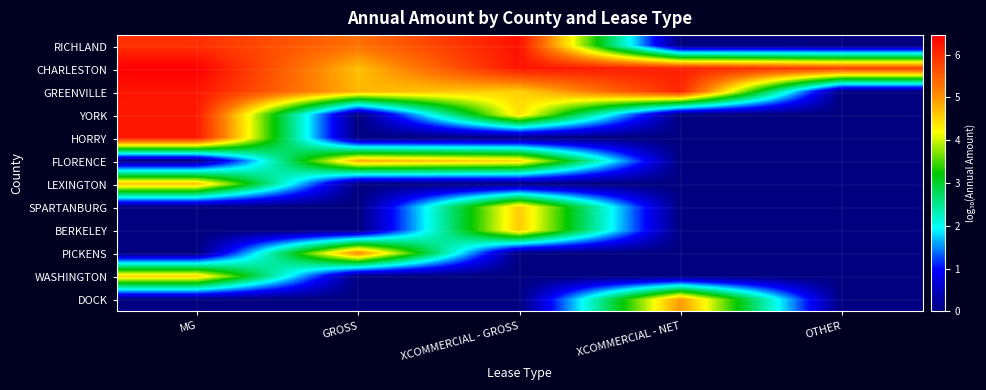

Which series has the largest range (max minus min)?

RICHLAND